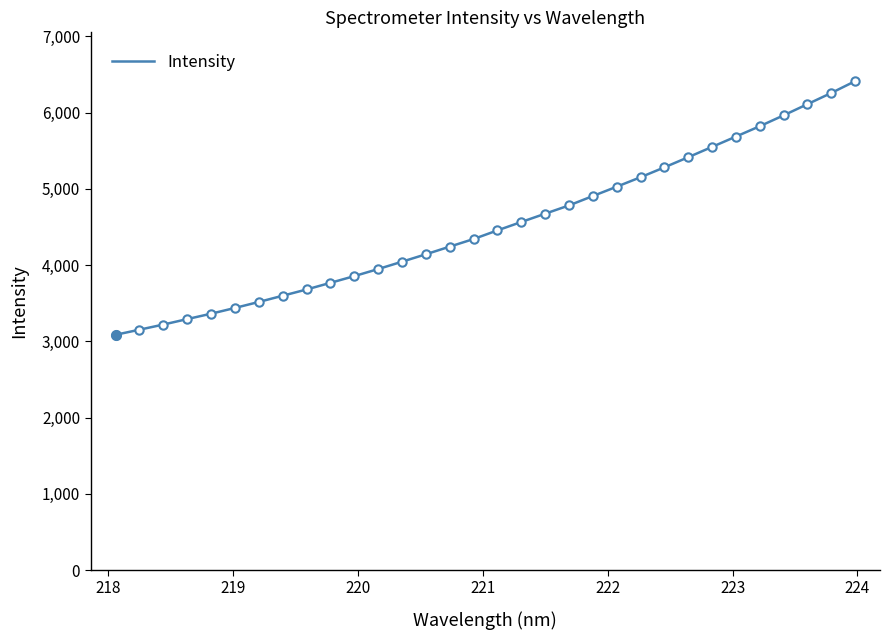

What is the difference between the maximum and minimum values?

3326.8